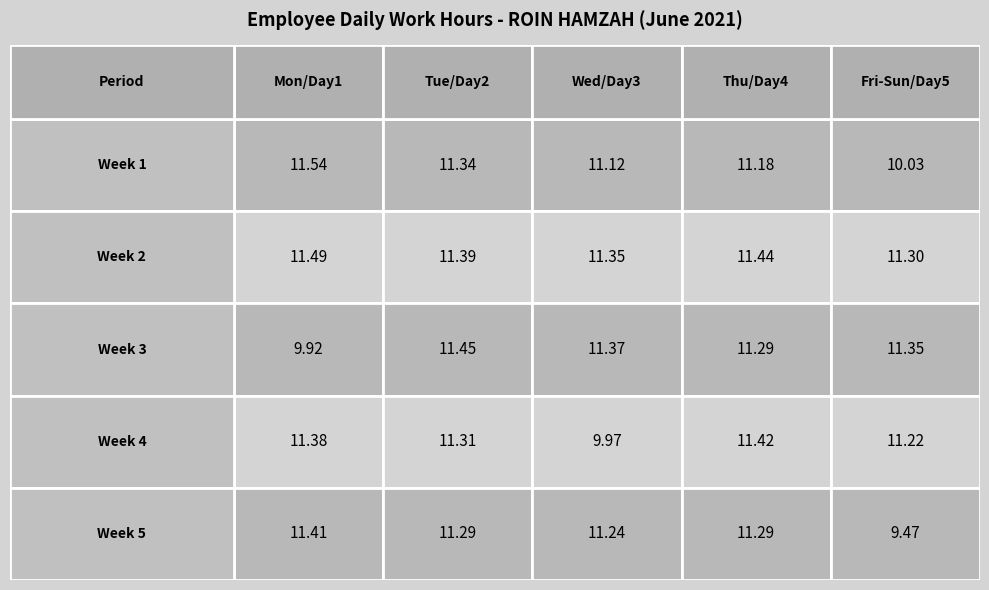

What is the difference between the 2 values at 9 and 4?

1.3